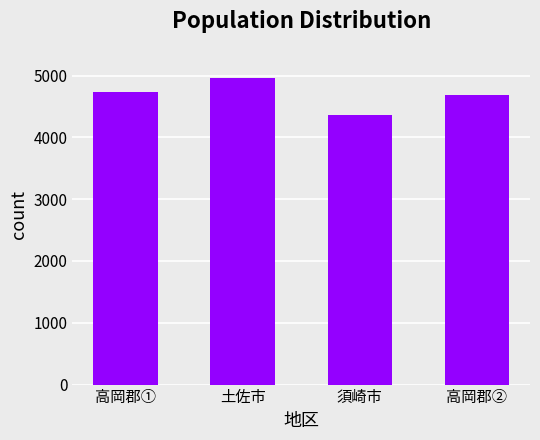

Between 高岡郡① and 高岡郡②, which is larger?

高岡郡①